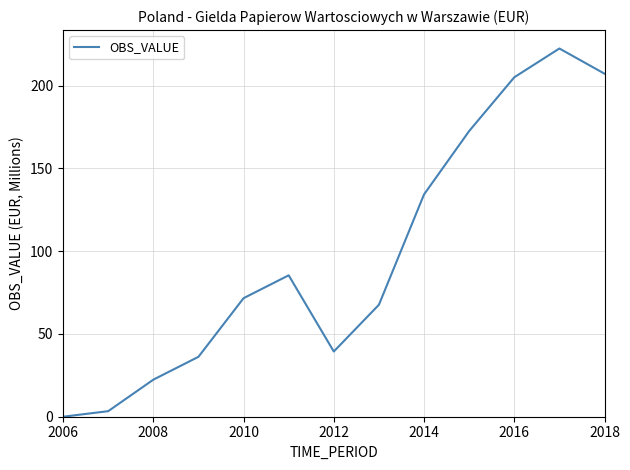

What is the difference between the maximum and minimum values?

222.4